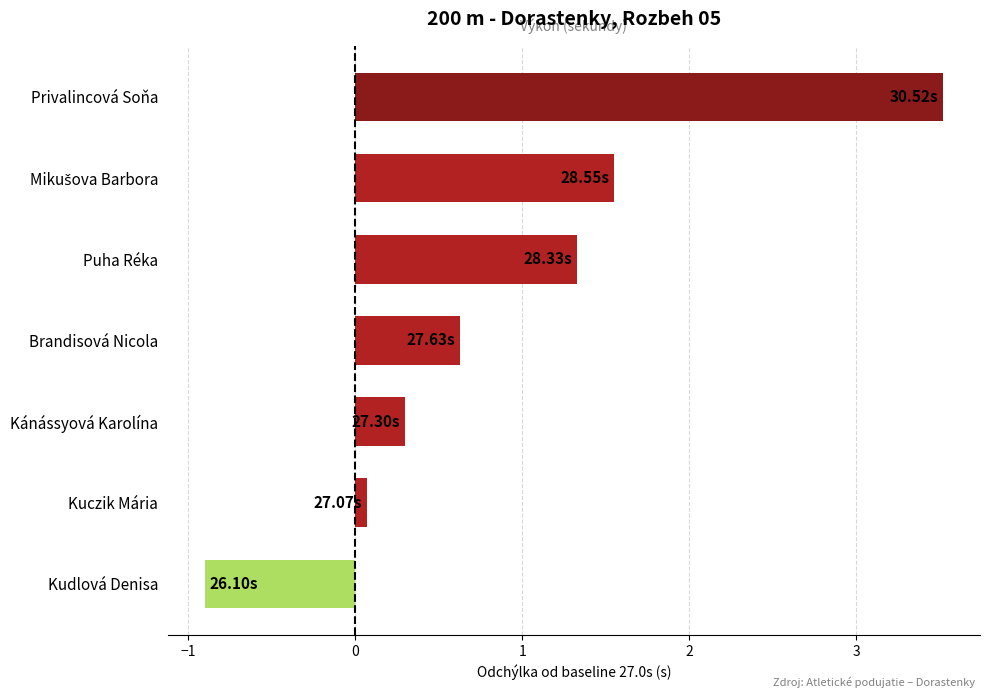

Which label corresponds to the largest value in the chart?

Privalincová Soňa